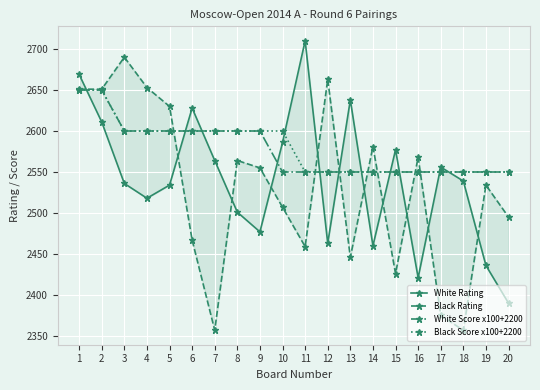

Where is White Score x100+2200 nearest to the value 2600?

3